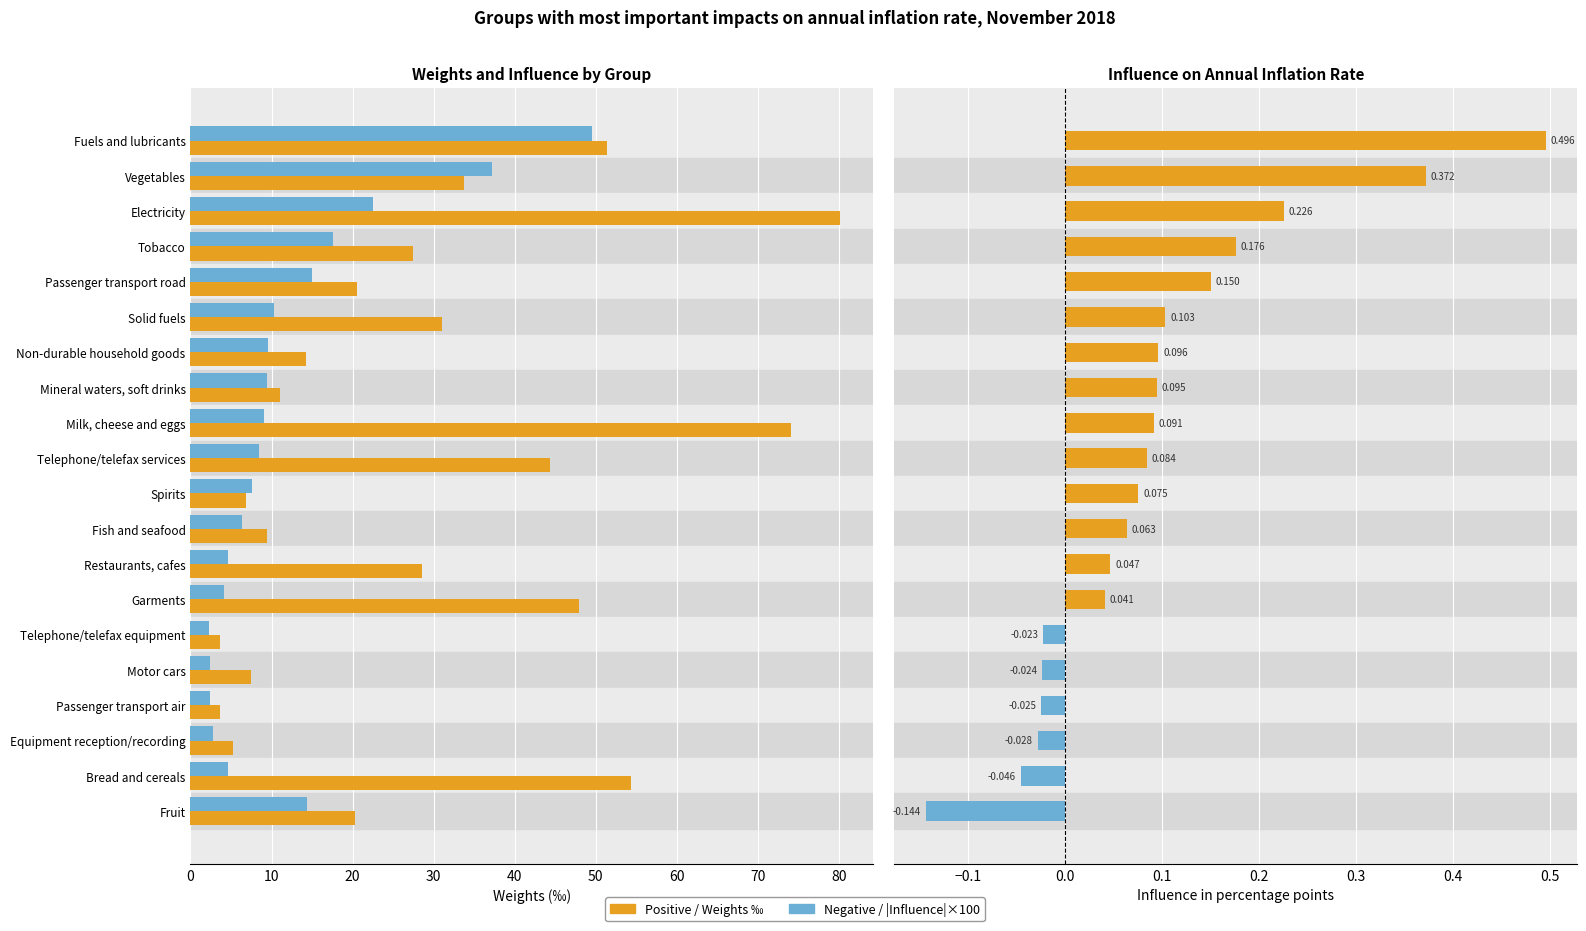

Reading left to right, extract all data points from this chart.

Weights ‰: 51.4	33.7	80.2	27.4	20.5	31.0	14.3	11.0	74.1	44.3	6.8	9.4	28.6	47.9	3.6	7.5	3.6	5.3	54.3	20.3
|Influence| ×100: 49.6	37.2	22.6	17.6	15.0	10.3	9.6	9.5	9.1	8.4	7.5	6.3	4.7	4.1	2.3	2.4	2.5	2.8	4.6	14.4
Positive influence: 0.5	0.4	0.2	0.2	0.2	0.1	0.1	0.1	0.1	0.1	0.1	0.1	0.0	0.0	0.0	0.0	0.0	0.0	0.0	0.0
Negative influence: 0.0	0.0	0.0	0.0	0.0	0.0	0.0	0.0	0.0	0.0	0.0	0.0	0.0	0.0	-0.0	-0.0	-0.0	-0.0	-0.0	-0.1